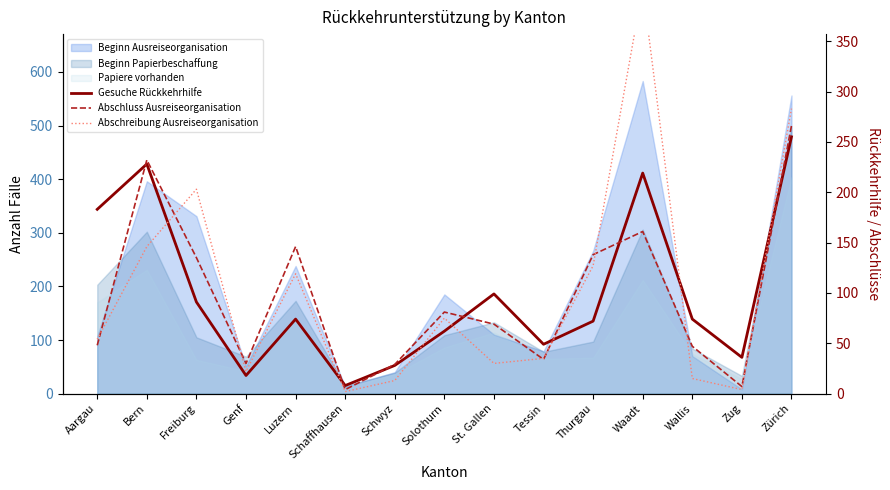

True or false: Abschreibung Ausreiseorganisation has more than 2 interior local peaks.

True